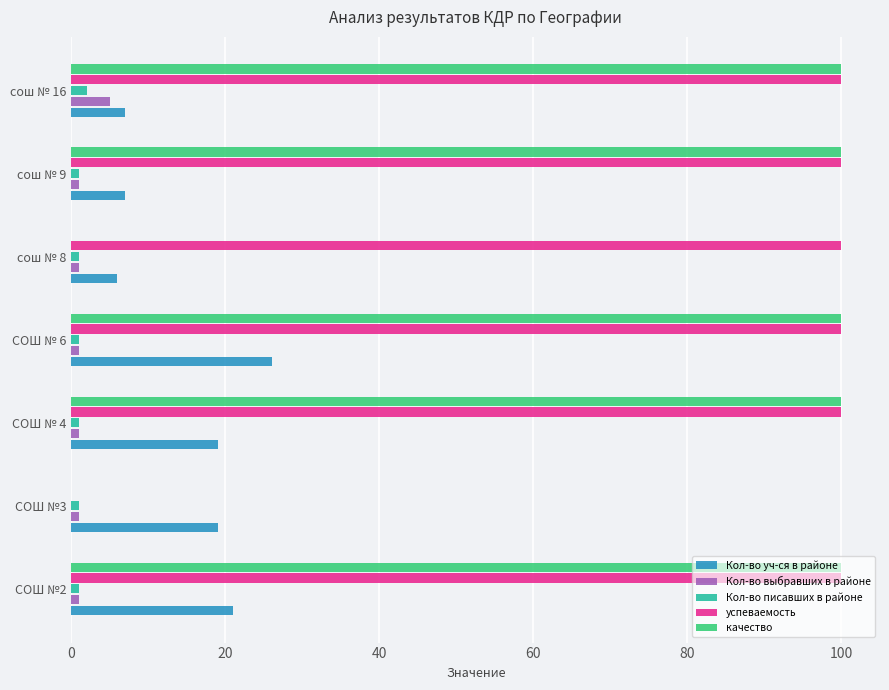

What is the maximum value shown in the chart?

100